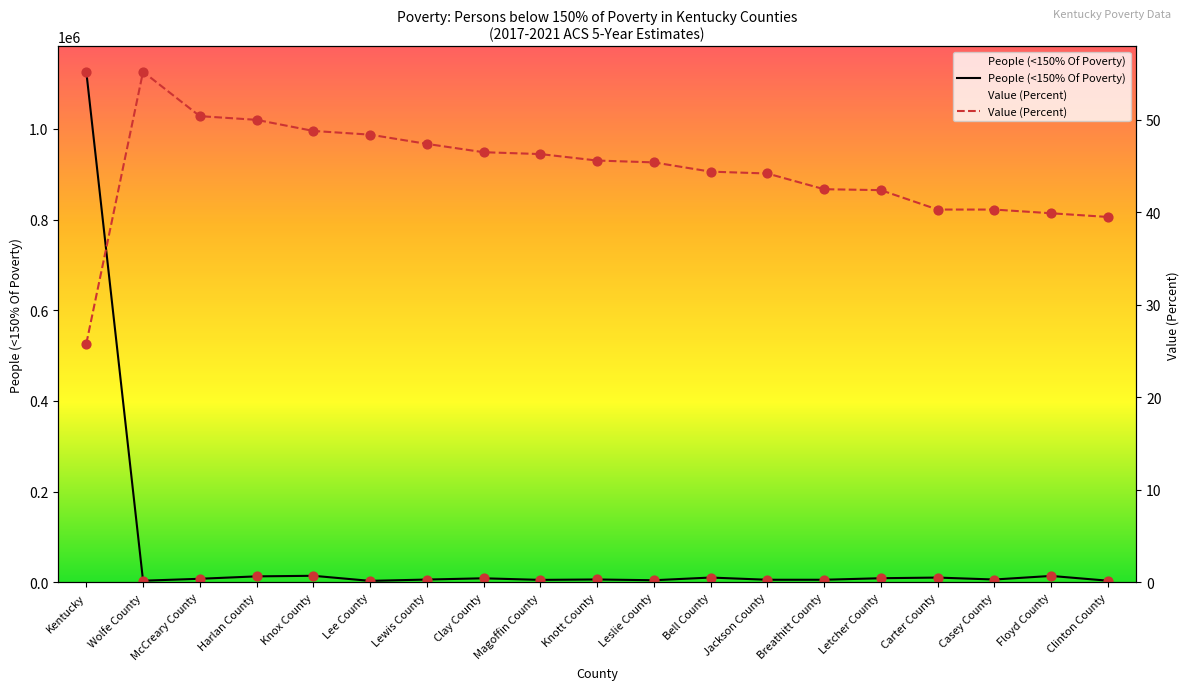

Which series reaches the maximum Y coordinate?

People (<150% Of Poverty)